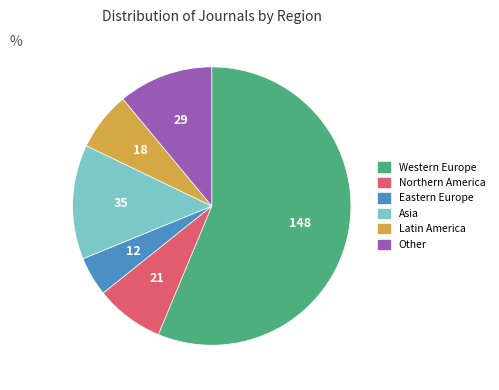

Combined, do Western Europe and Northern America account for over 50%?

Yes